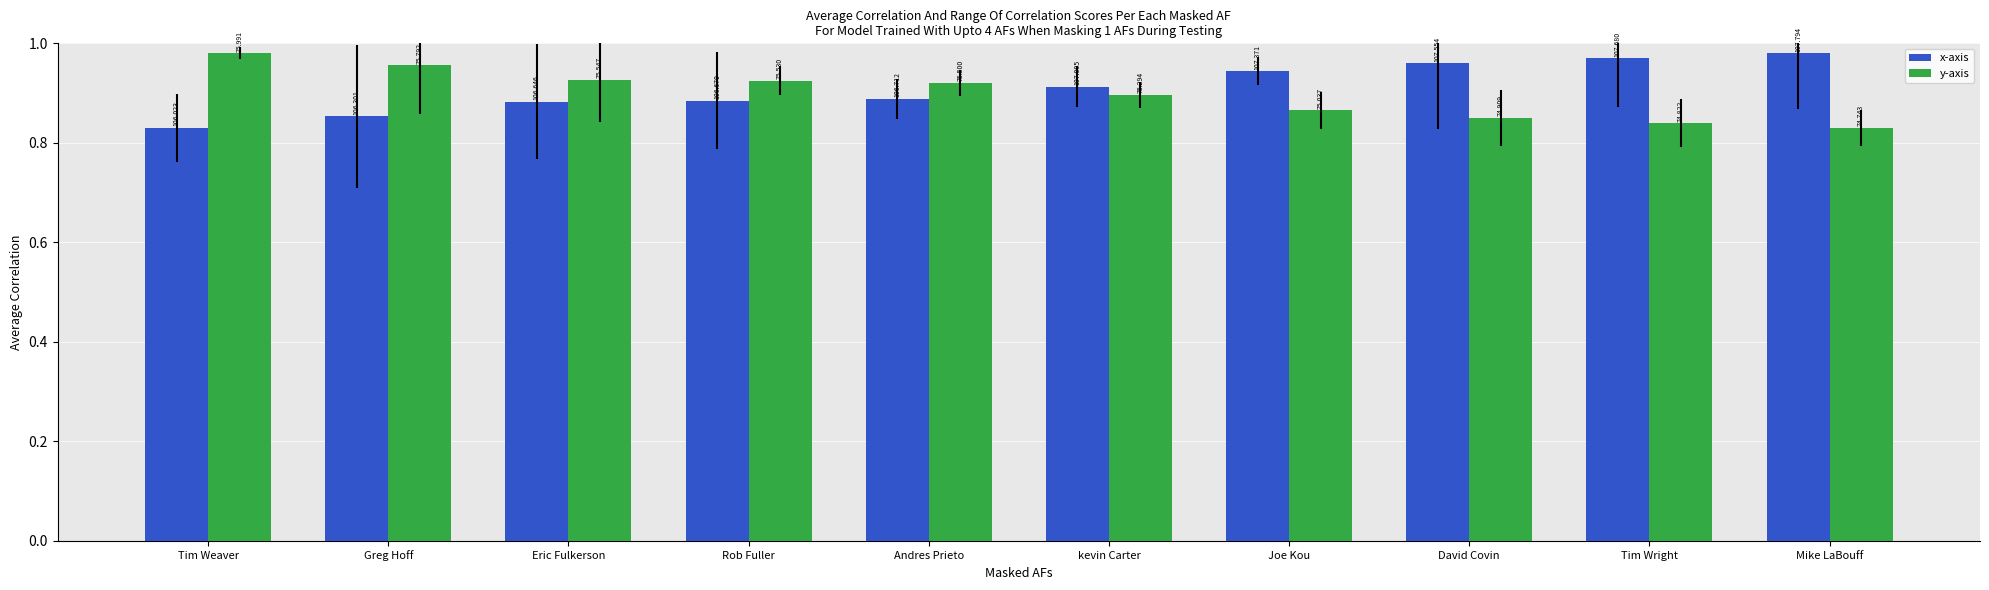

How many bars are there in each group?

2